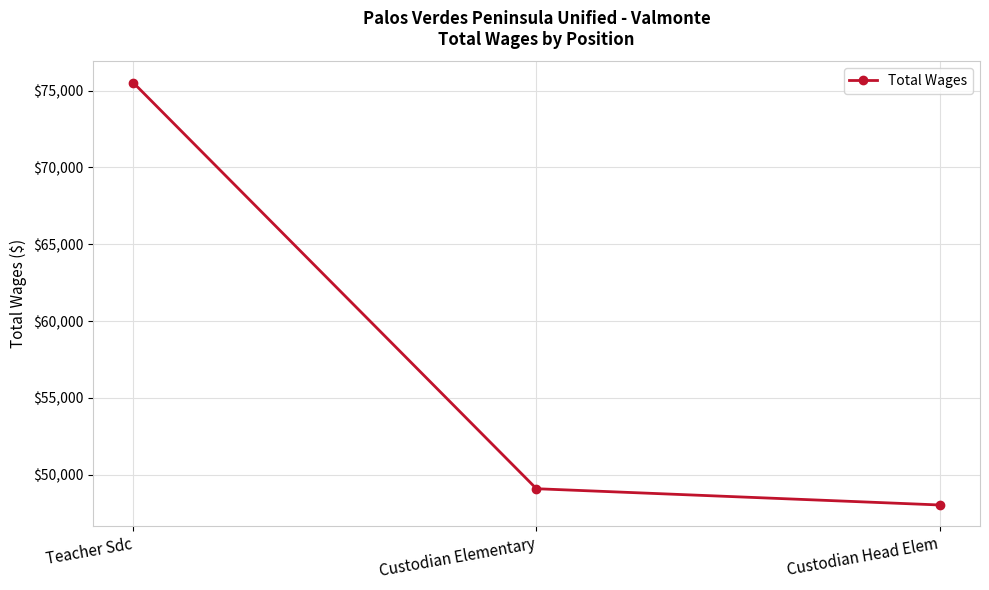

At which label is the value closest to 61778?

Custodian Elementary